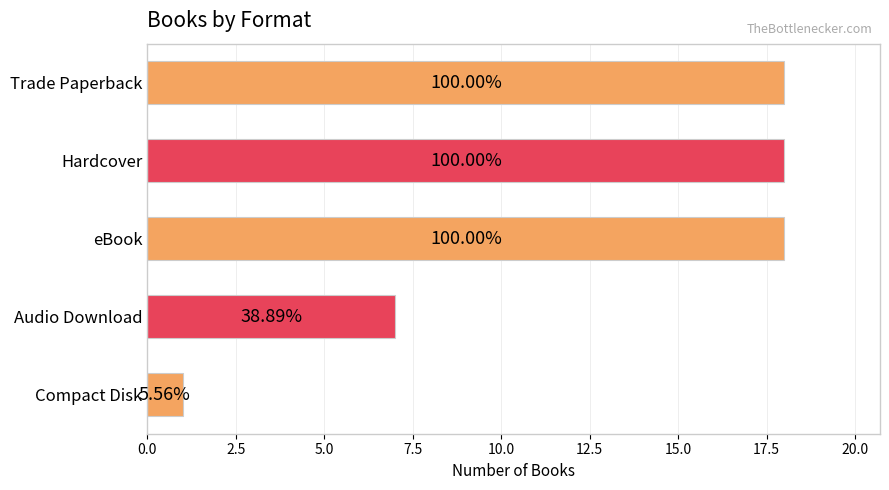

How many bars are there in total?

5